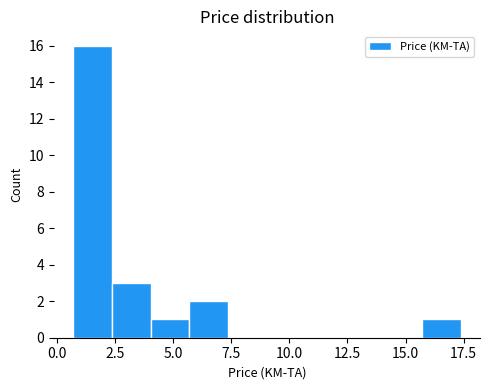

Read against the x-axis, roughly where is the centre of the tallest bar?

1.5